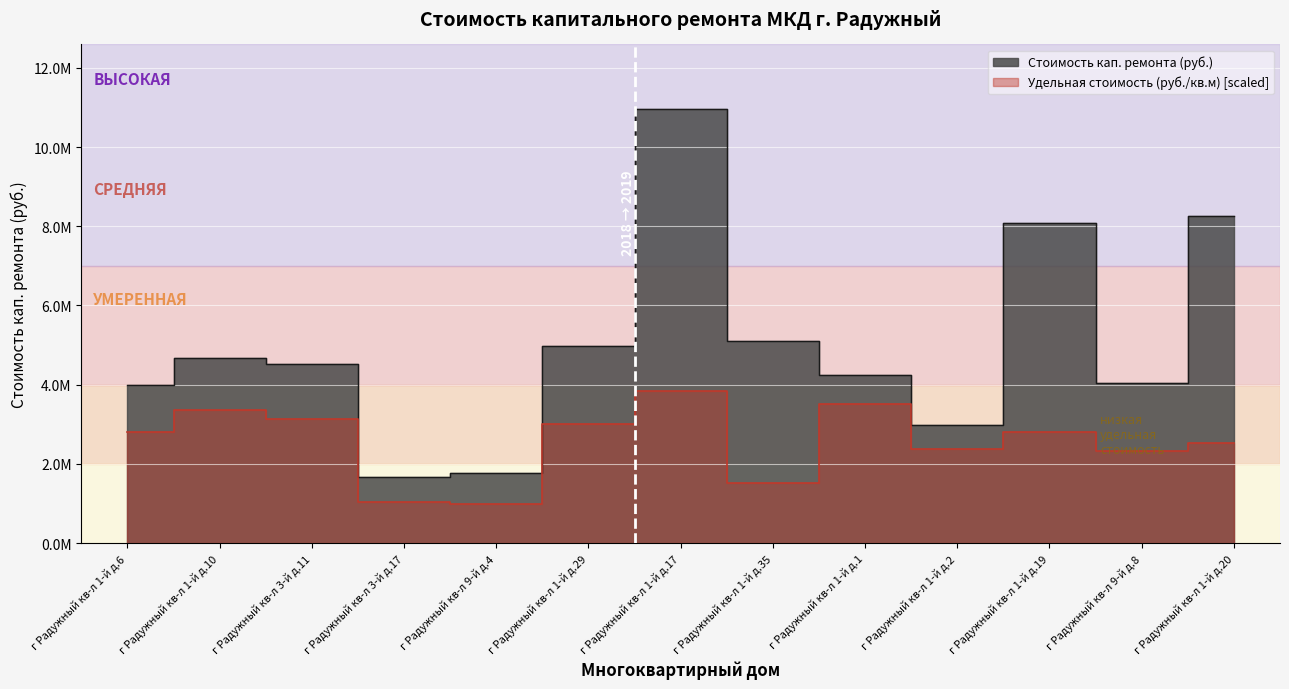

What is the total value across all series at г Радужный кв-л 1-й д.10?

8028812.1